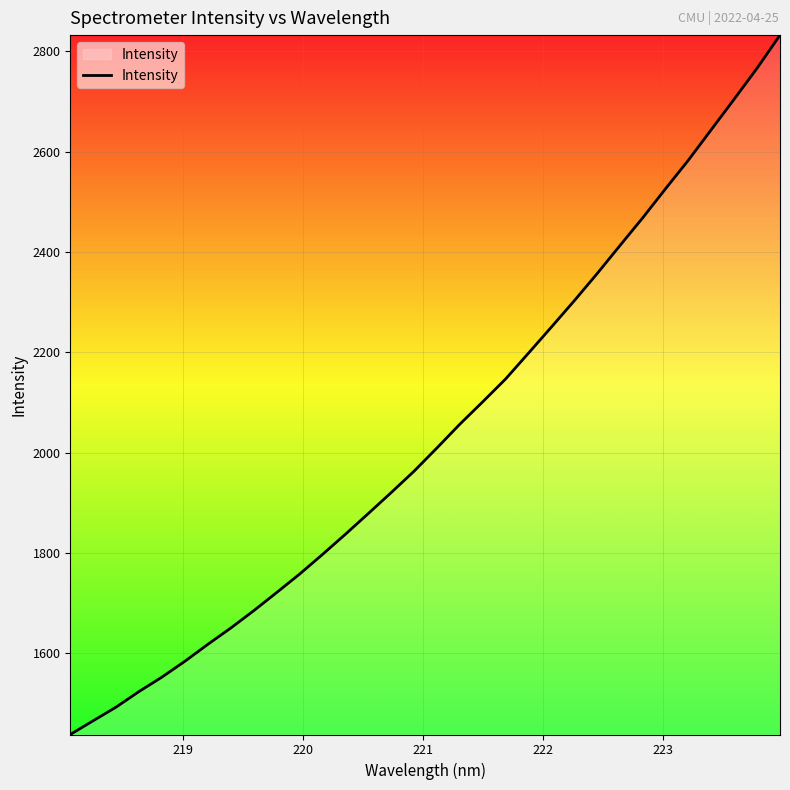

What is the difference between the maximum and minimum values?

1393.9